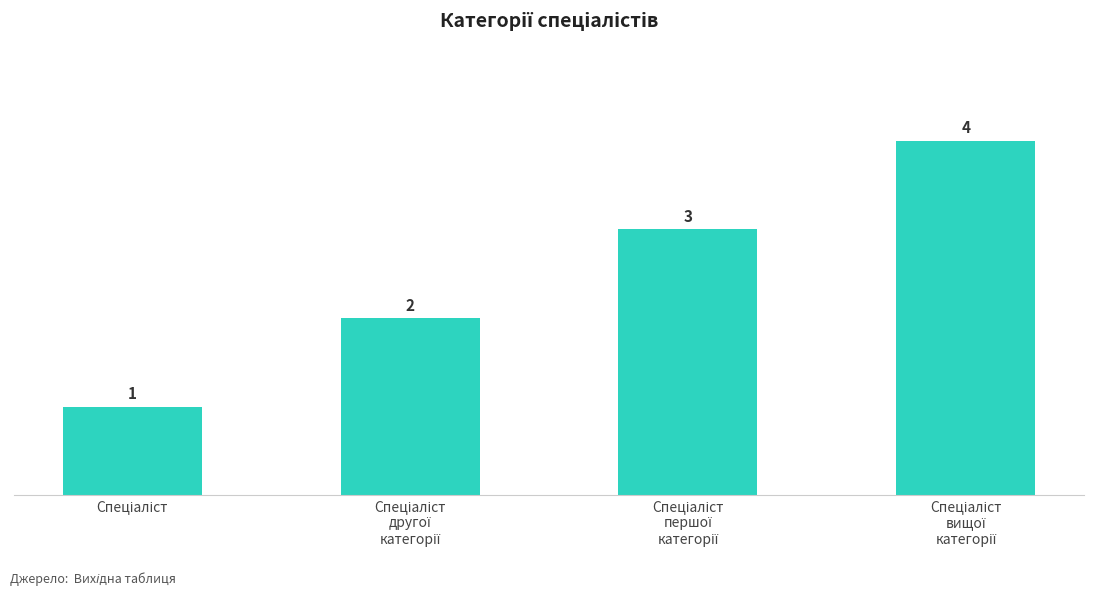

What is the value of the 1st bar from the left?

1